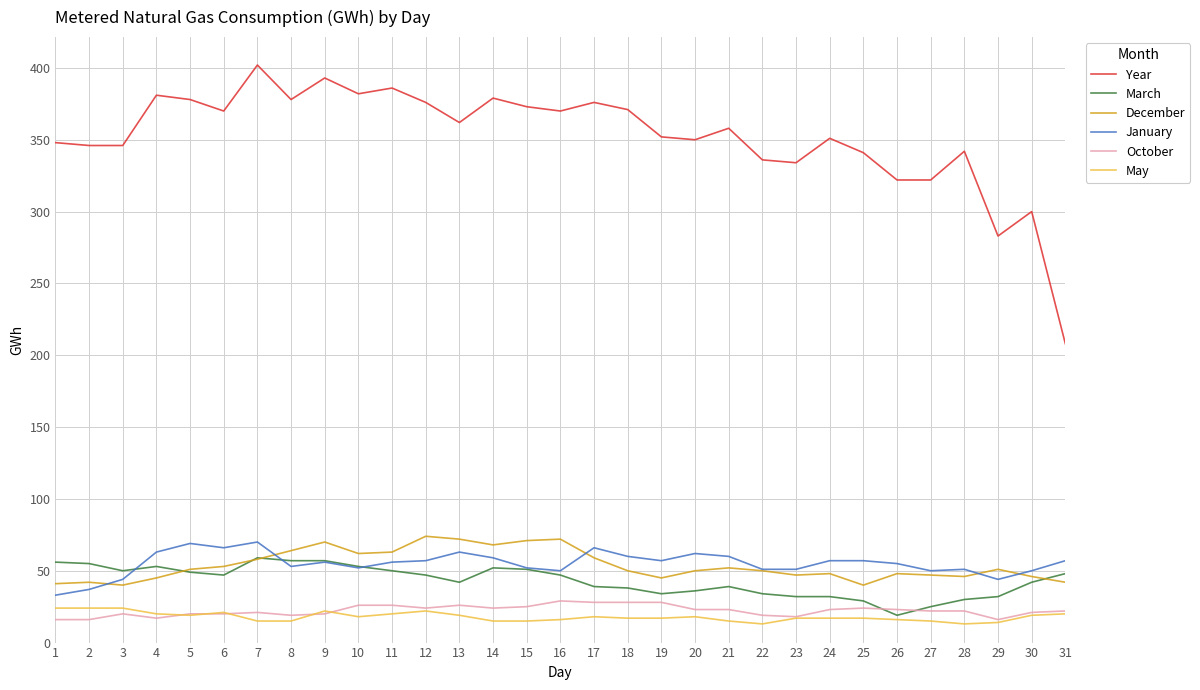

Is the value of January at 12 greater than the value of May at 7?

Yes